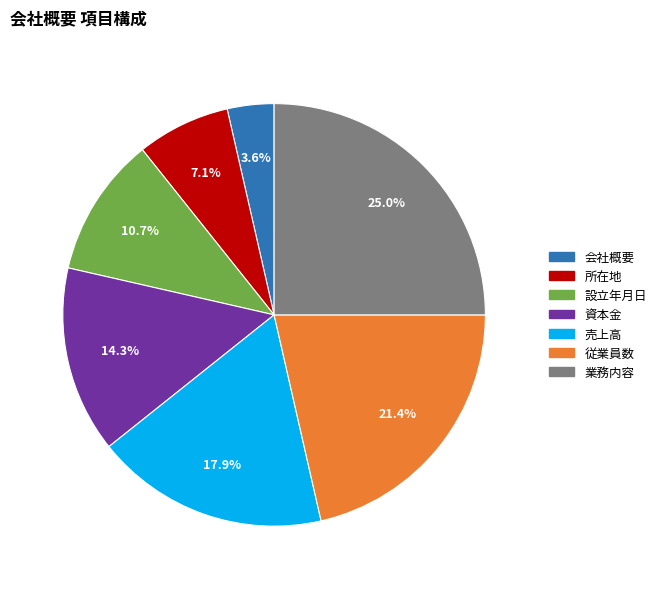

To the nearest percent, what percentage of the pie is 所在地?

7%